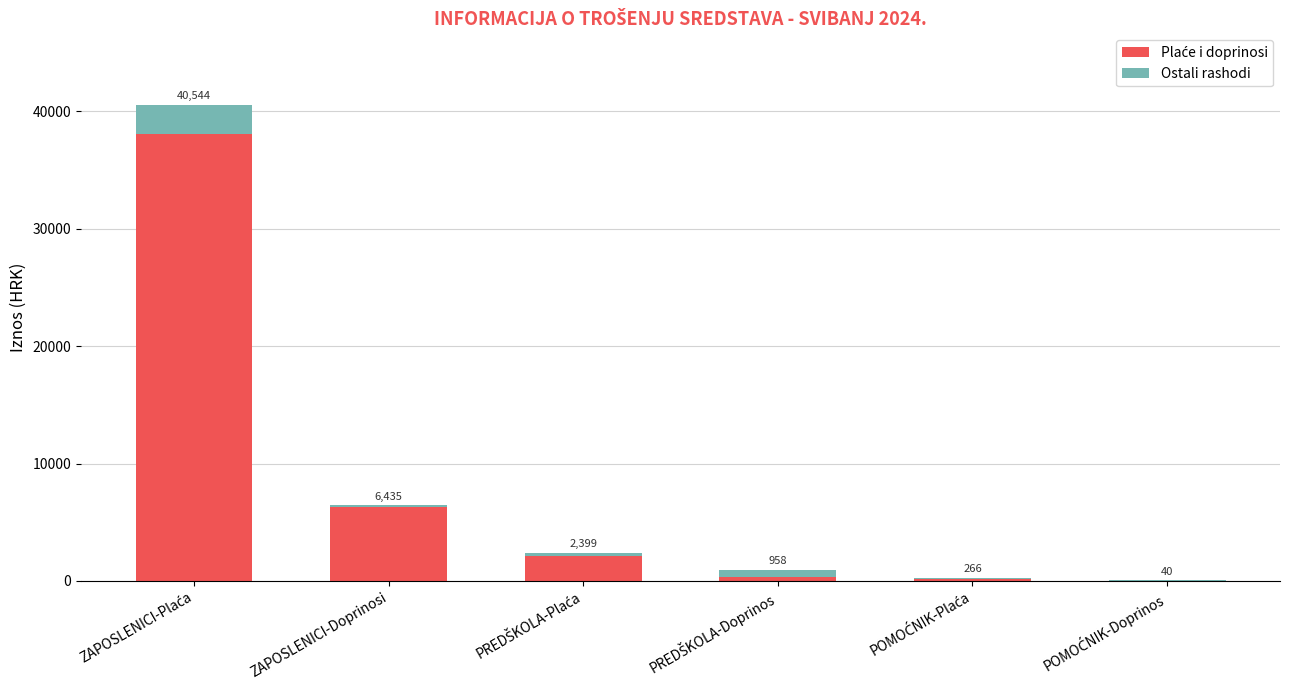

Are the bars grouped side by side (vs. stacked)?

No